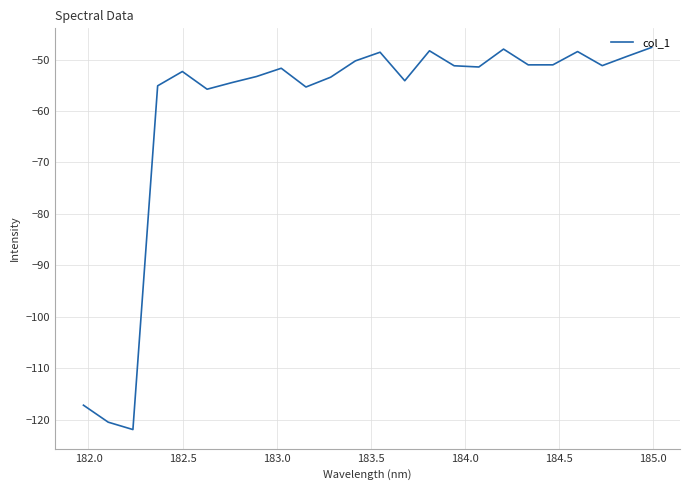

What is the difference between the maximum and minimum values?

74.3